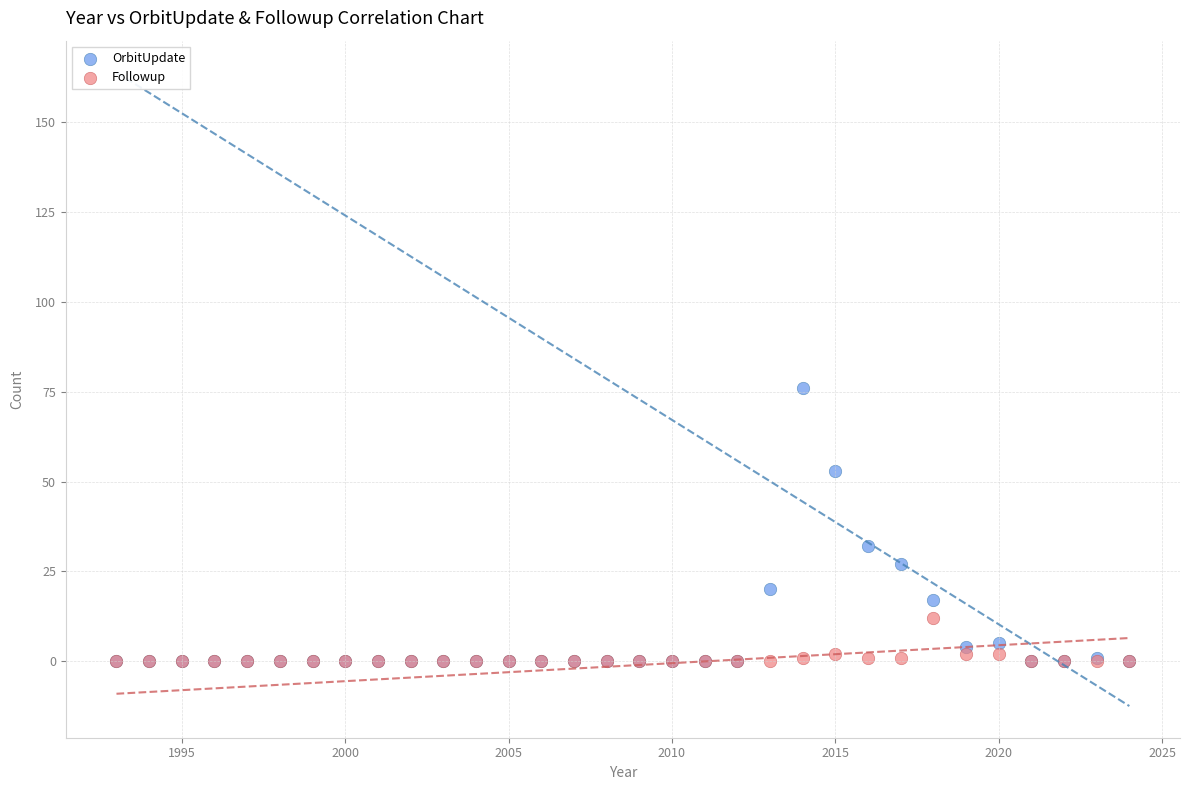

Across all series, what Y value is closest to 38?

32